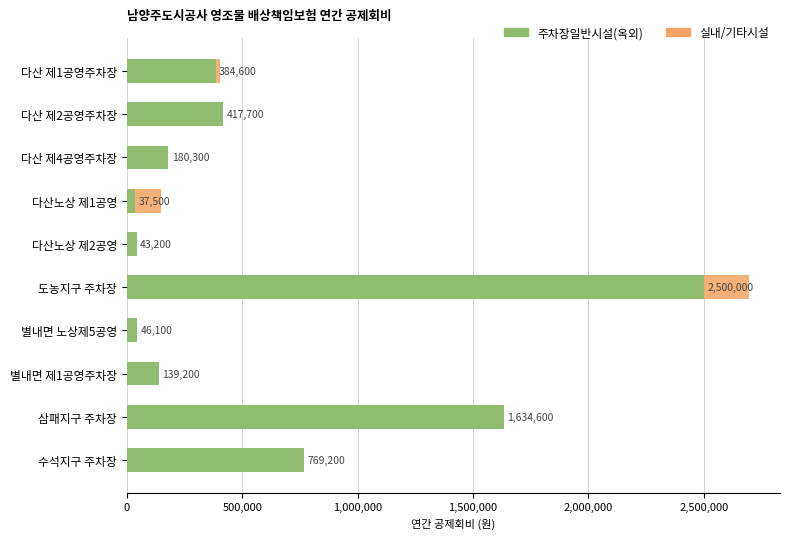

What is the spread (max minus min) of values at 삼패지구 주차장?

1629600